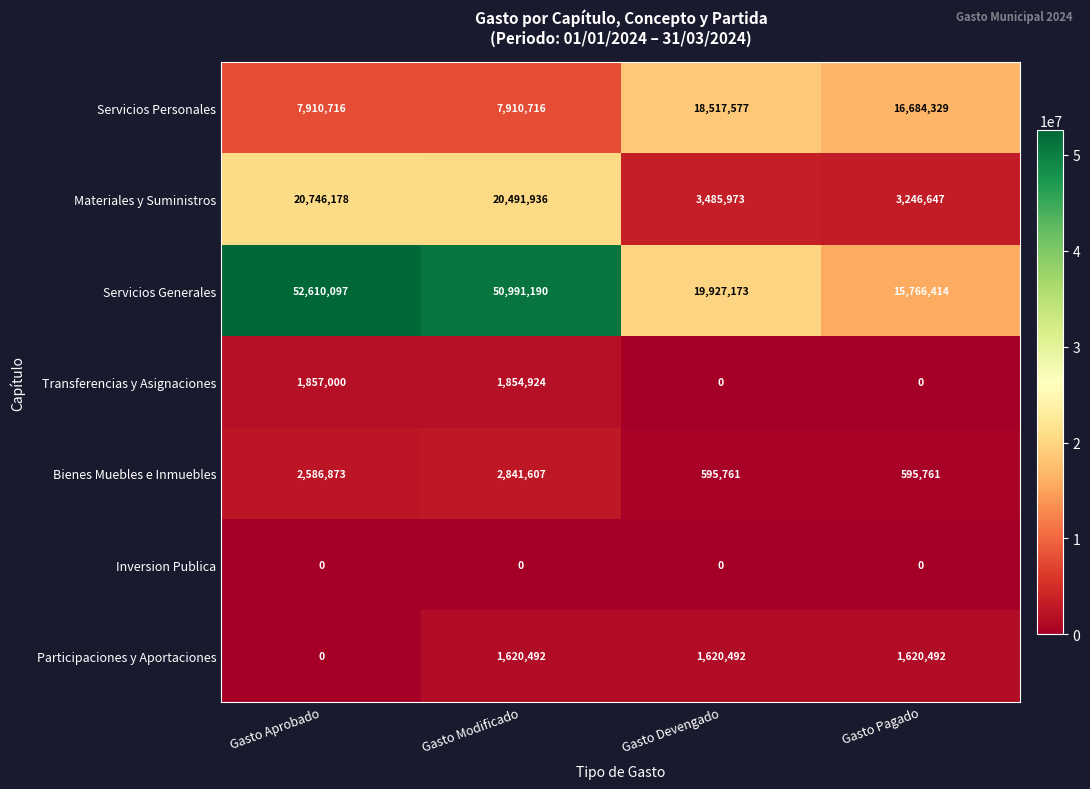

What is the difference between the second highest and second lowest values in the Bienes Muebles e Inmuebles series?

1991112